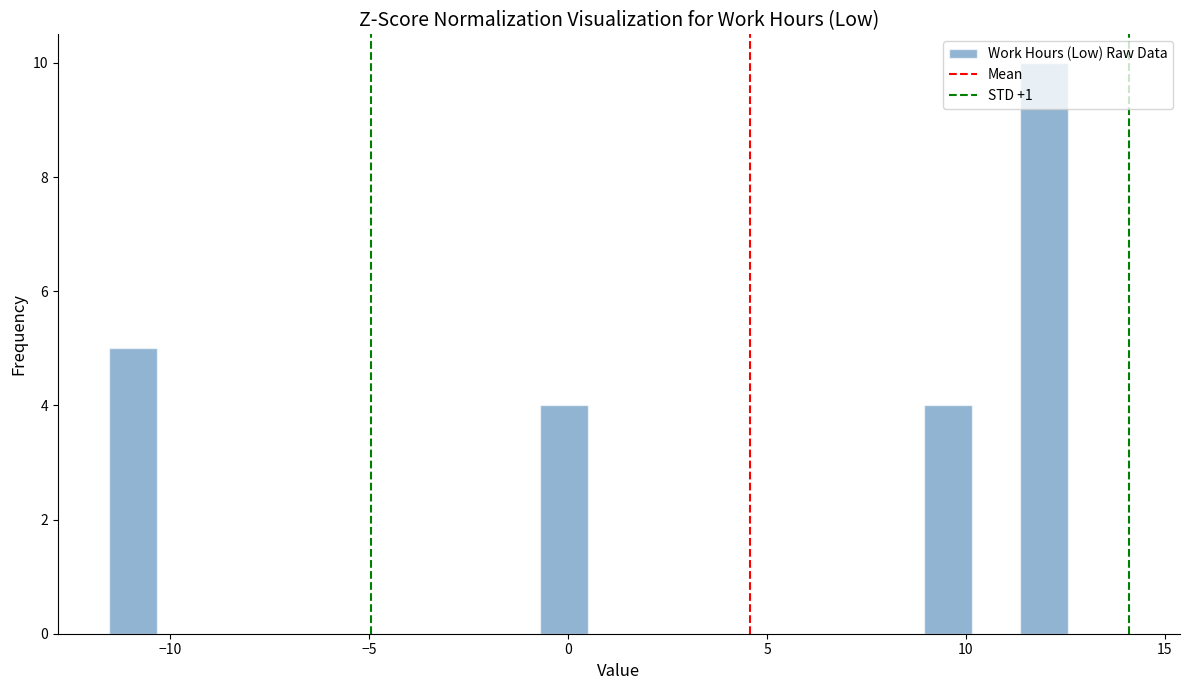

Around what value on the x-axis is the tallest bar? Give the approximate position of its centre, as read against the axis.

12.0